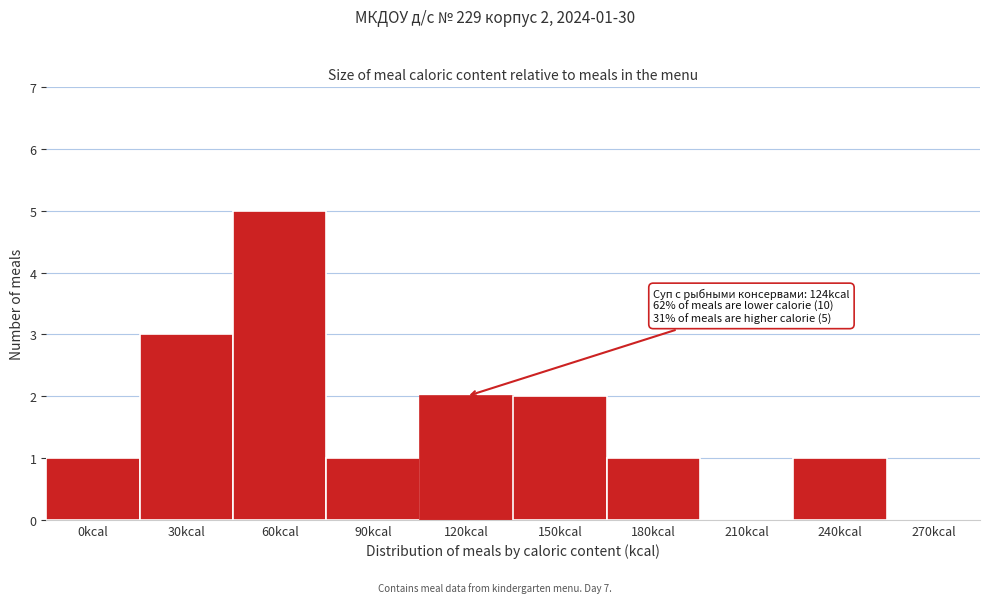

Reading right to left, what are all the values shown in this chart?

270kcal=0	240kcal=1	210kcal=0	180kcal=1	150kcal=2	120kcal=2	90kcal=1	60kcal=5	30kcal=3	0kcal=1